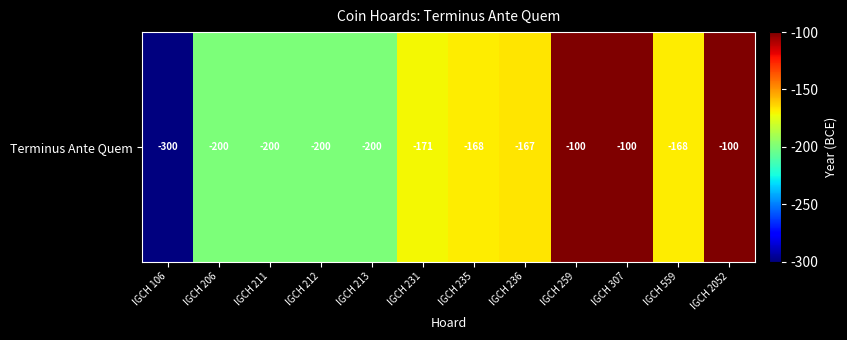

What is the difference between the values at IGCH 212 and IGCH 259?

100